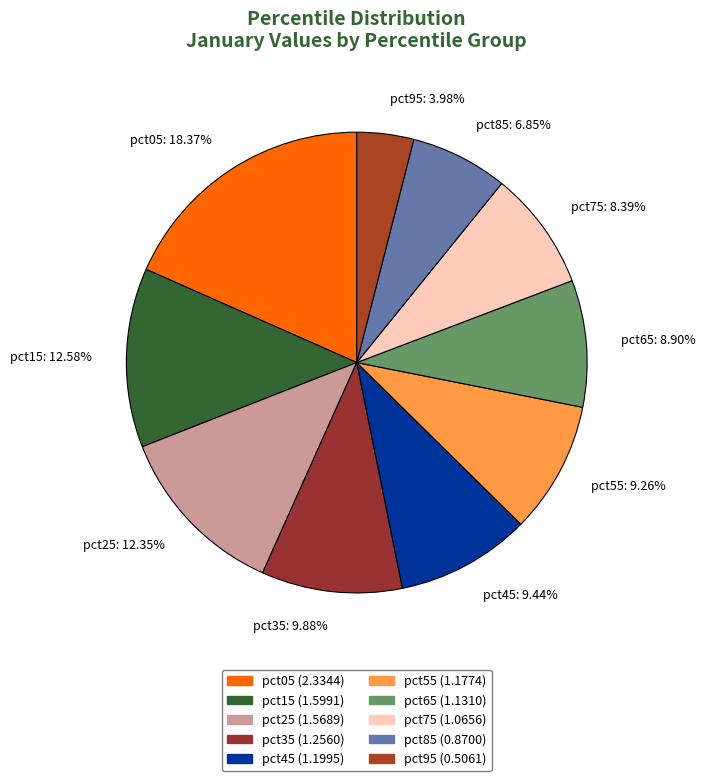

What is the ratio of the value at pct05 to the value at pct75?

2.2